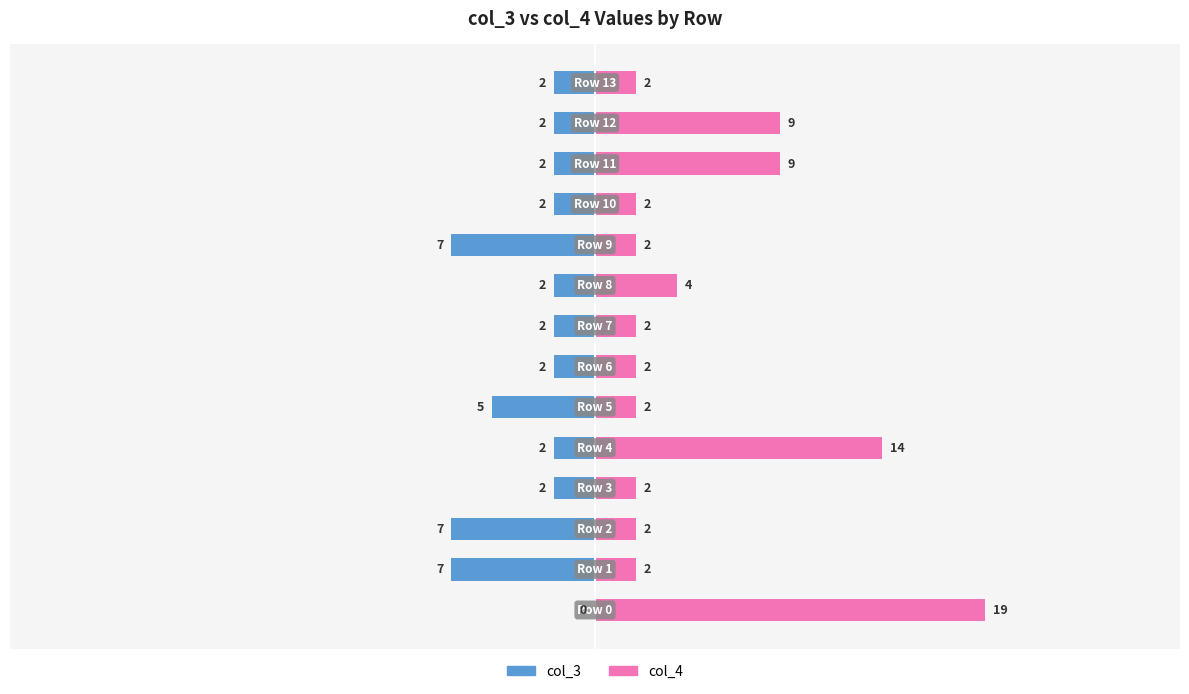

Rank the series by their maximum value, from lowest to highest.

col_3, col_4